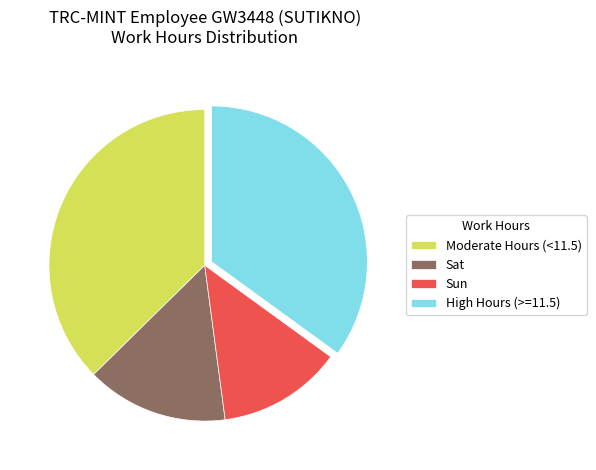

What is the ratio of the value at High Hours (>=11.5) to the value at Sun?

2.7